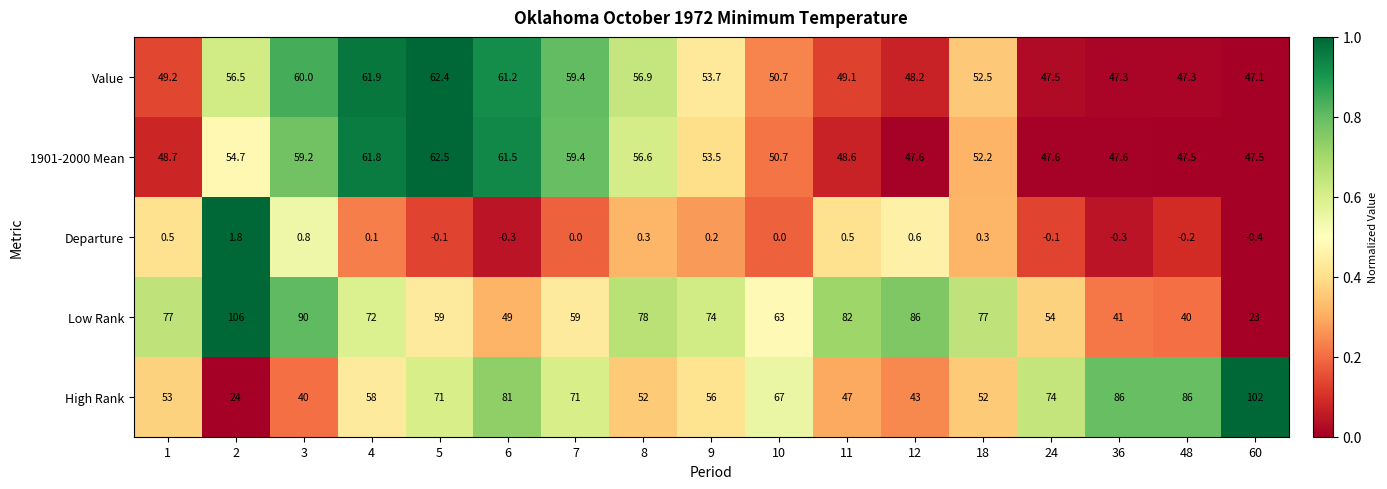

Which series has the widest spread of values?

Low Rank